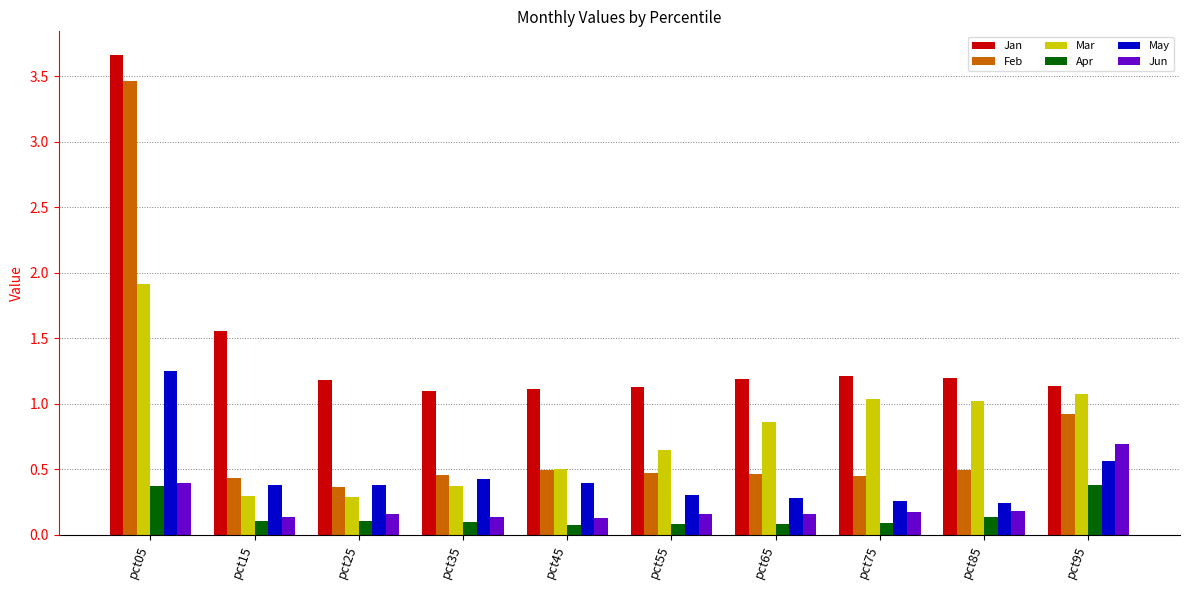

What is the difference between the maximum and minimum values in the Feb series?

3.1